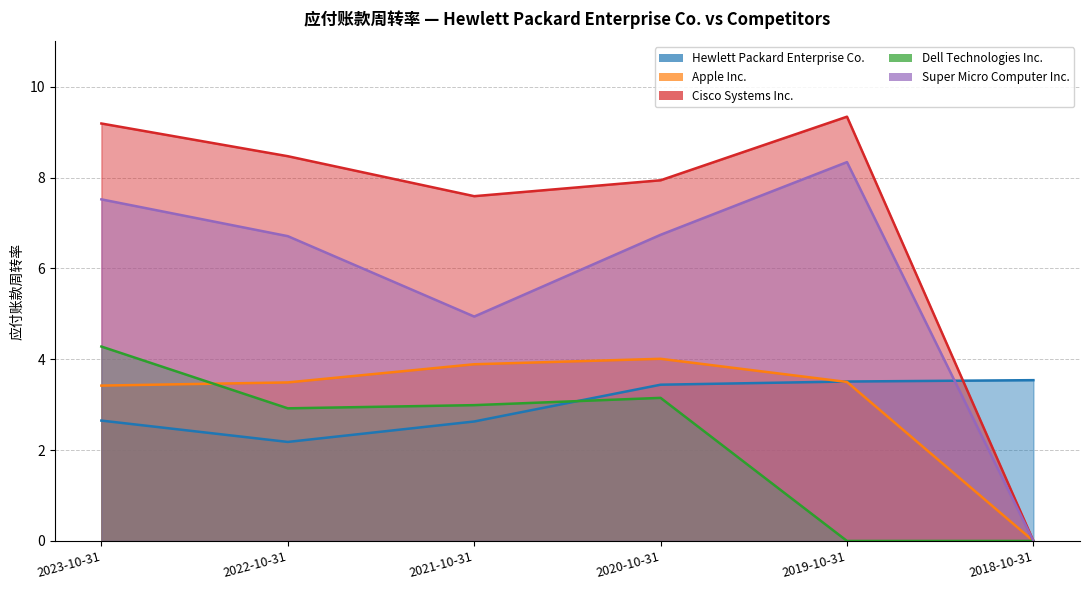

True or false: Apple Inc. and Cisco Systems Inc. cross at least once.

False